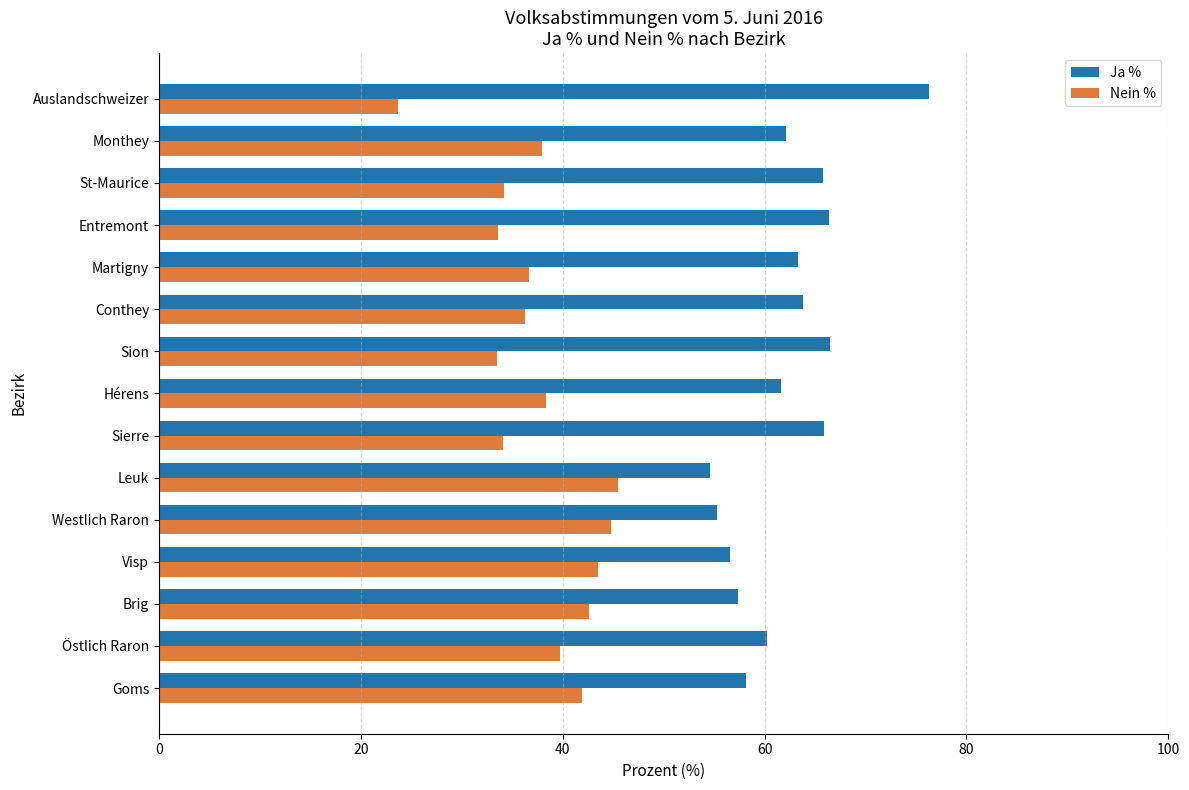

Rank the series by their maximum value, from highest to lowest.

Ja %, Nein %